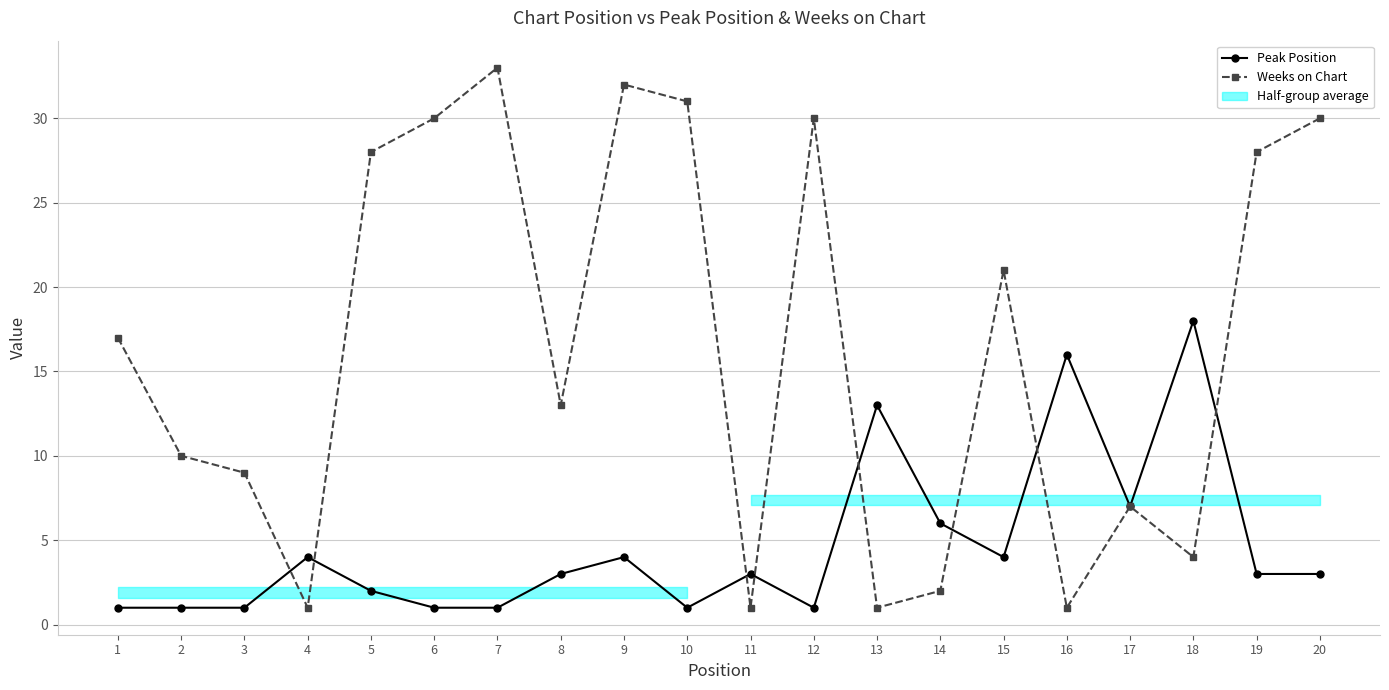

At which category is the sum across all series the highest?

9